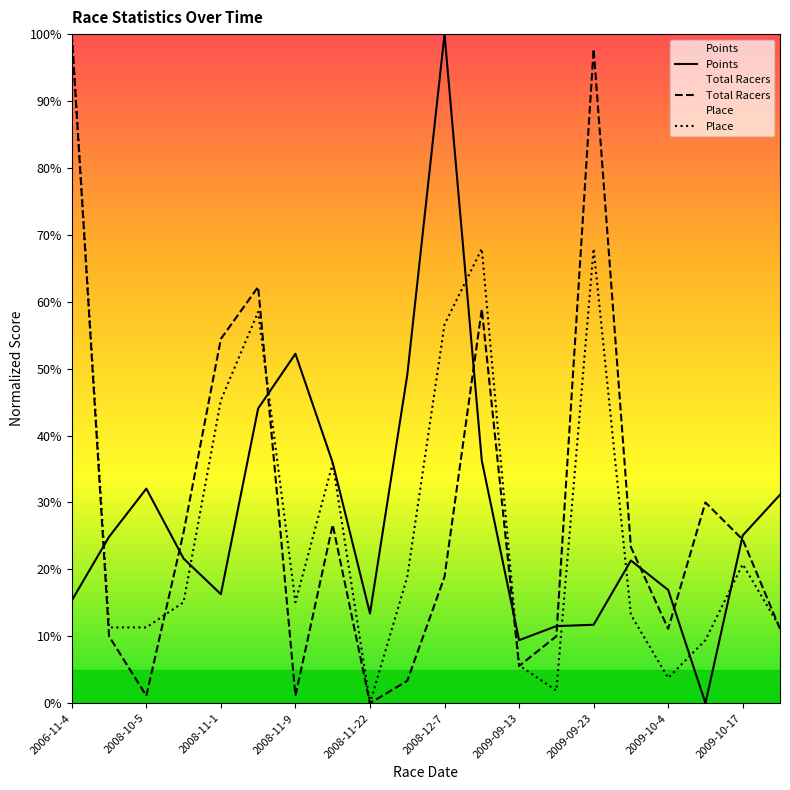

What is the difference between the highest and lowest values at 2009-10-17?

4.3